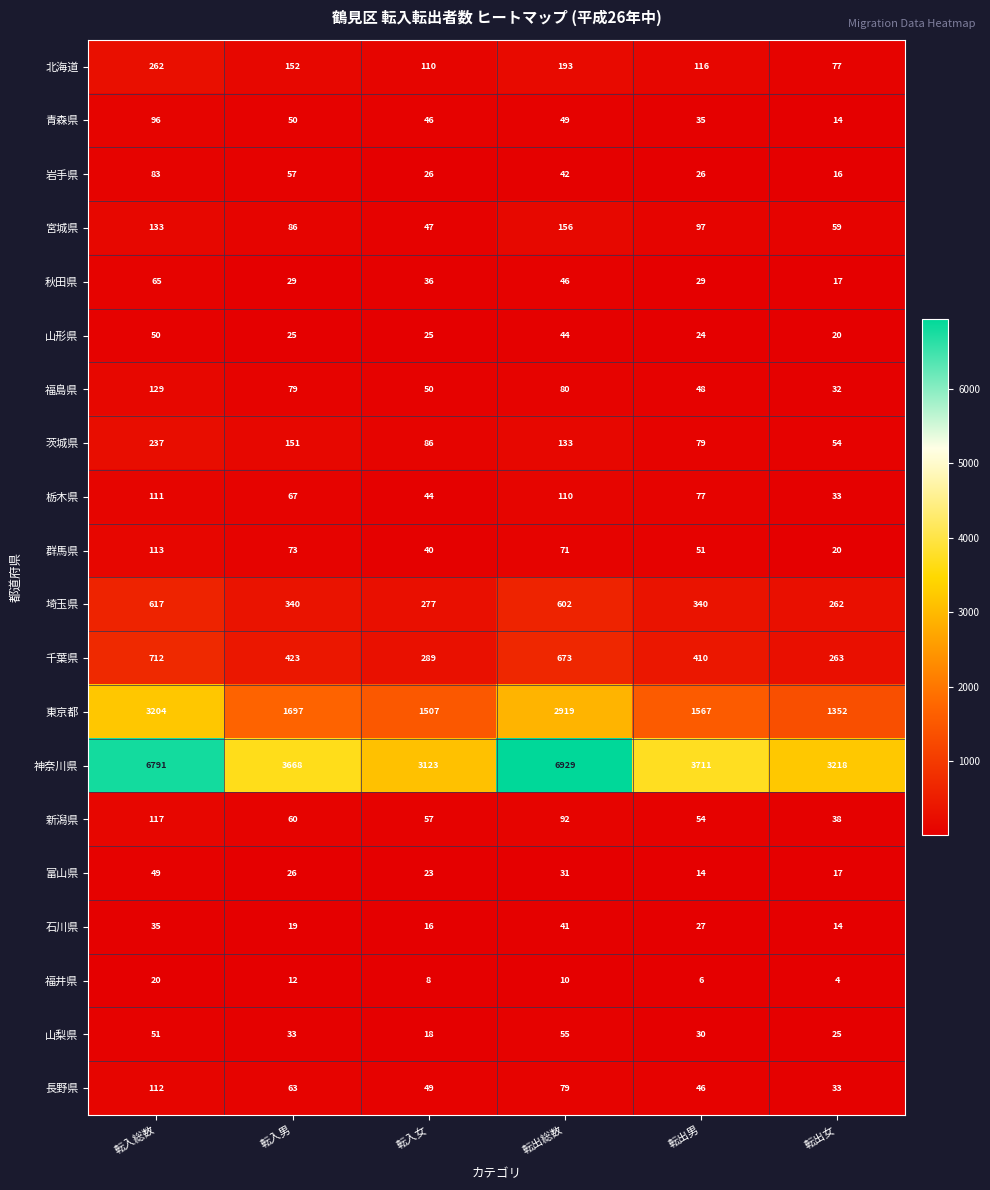

Rank the series at 転入男 from lowest to highest value.

福井県, 石川県, 山形県, 富山県, 秋田県, 山梨県, 青森県, 岩手県, 新潟県, 長野県, 栃木県, 群馬県, 福島県, 宮城県, 茨城県, 北海道, 埼玉県, 千葉県, 東京都, 神奈川県